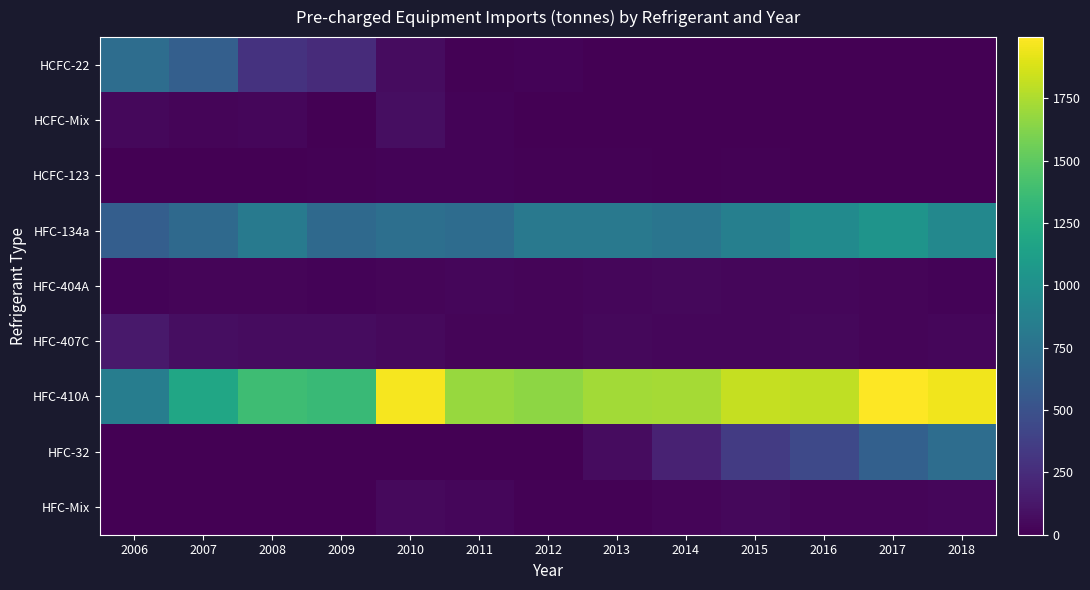

How many series are shown in this chart?

9